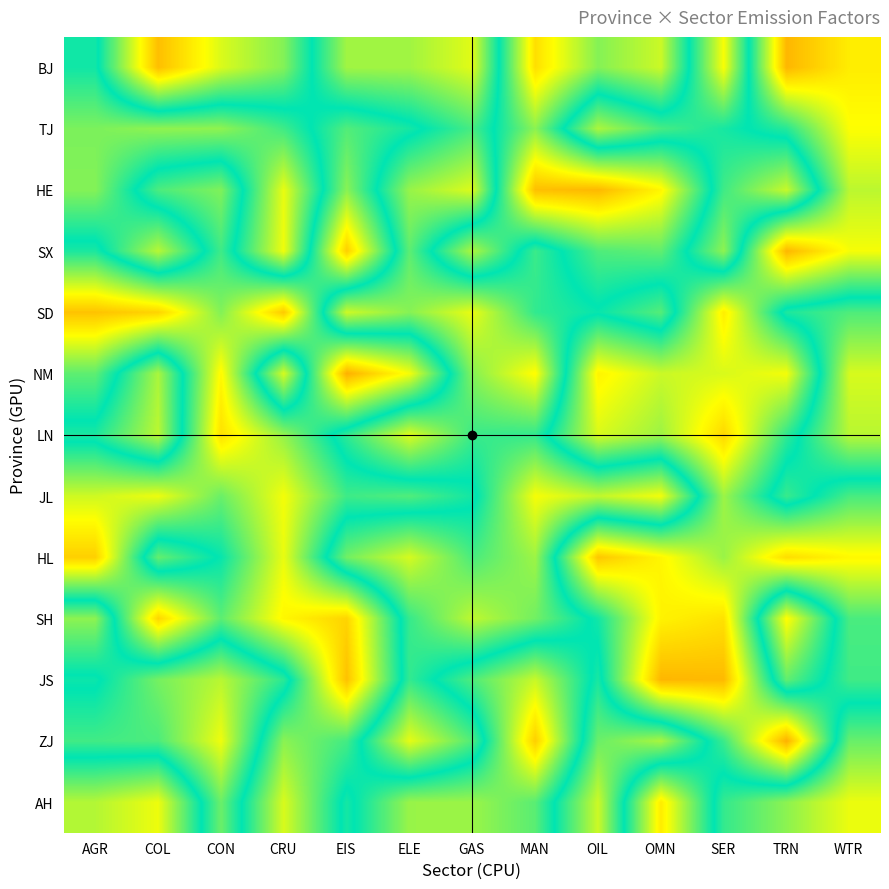

At WTR, list the series in order from smallest to largest.

AH, NM, LN, ZJ, SD, JS, JL, SH, HE, SX, TJ, HL, BJ